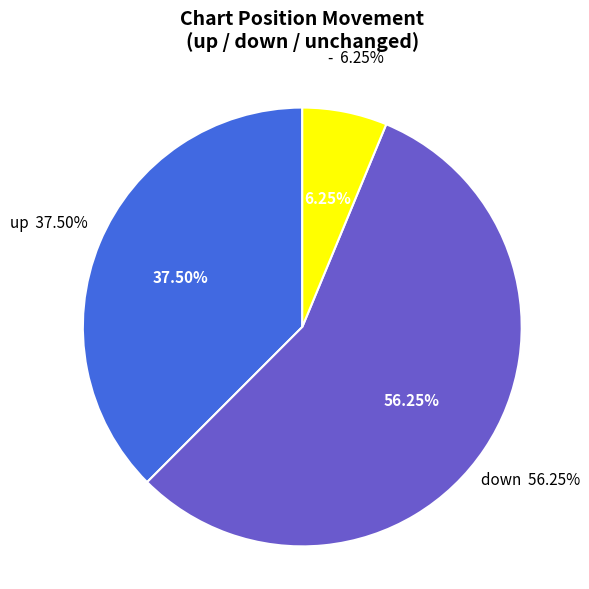

What percentage is NOT represented by down?

43.8%